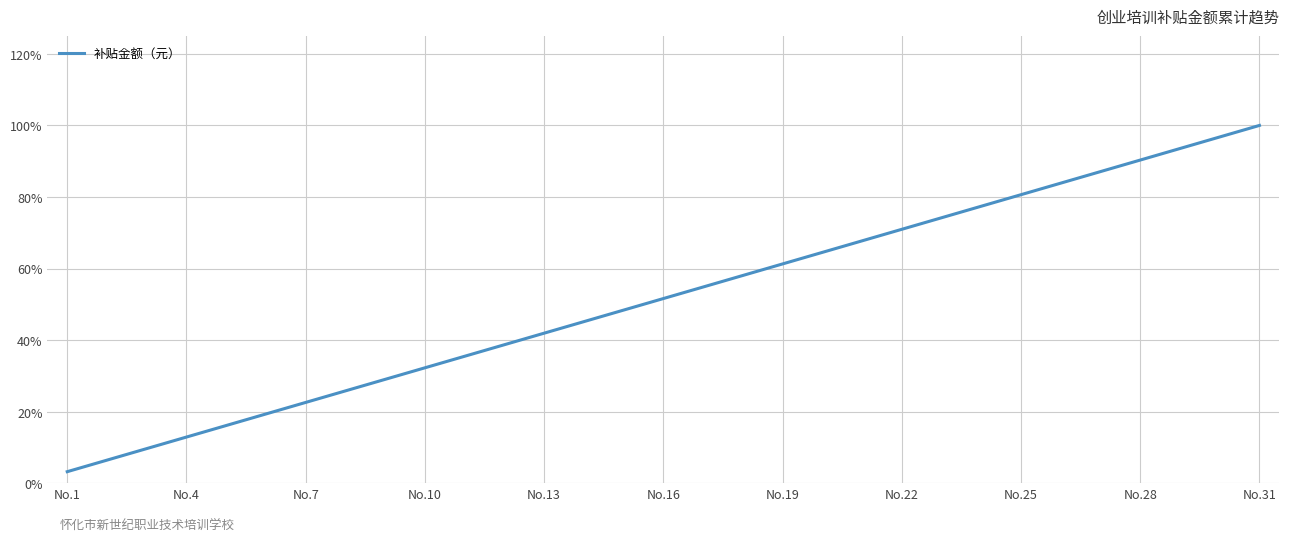

What is the value of the 20th point from the left?

0.6